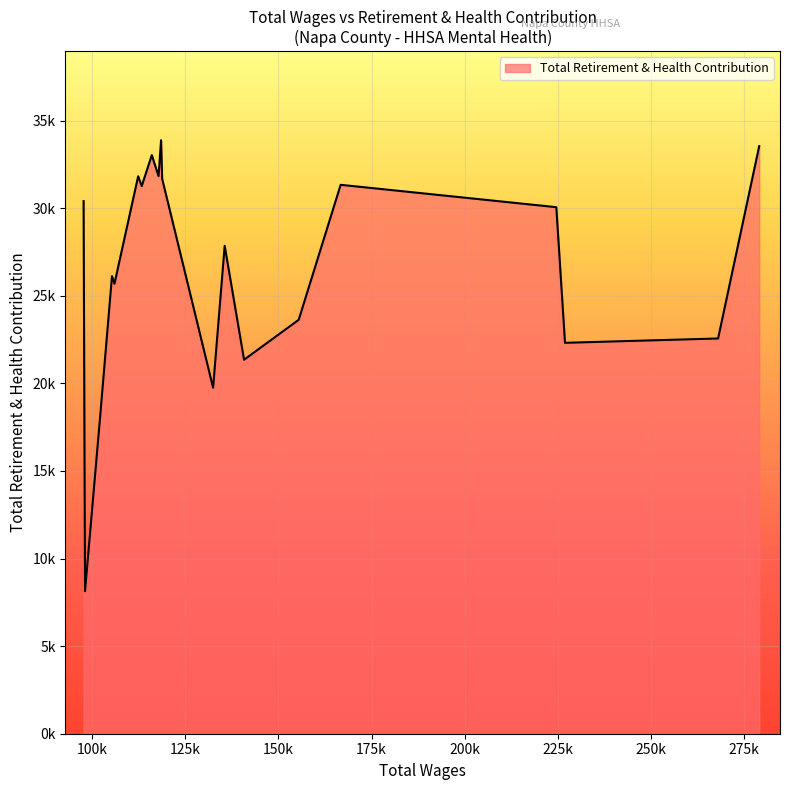

Is this an area chart (filled region under the line)?

Yes